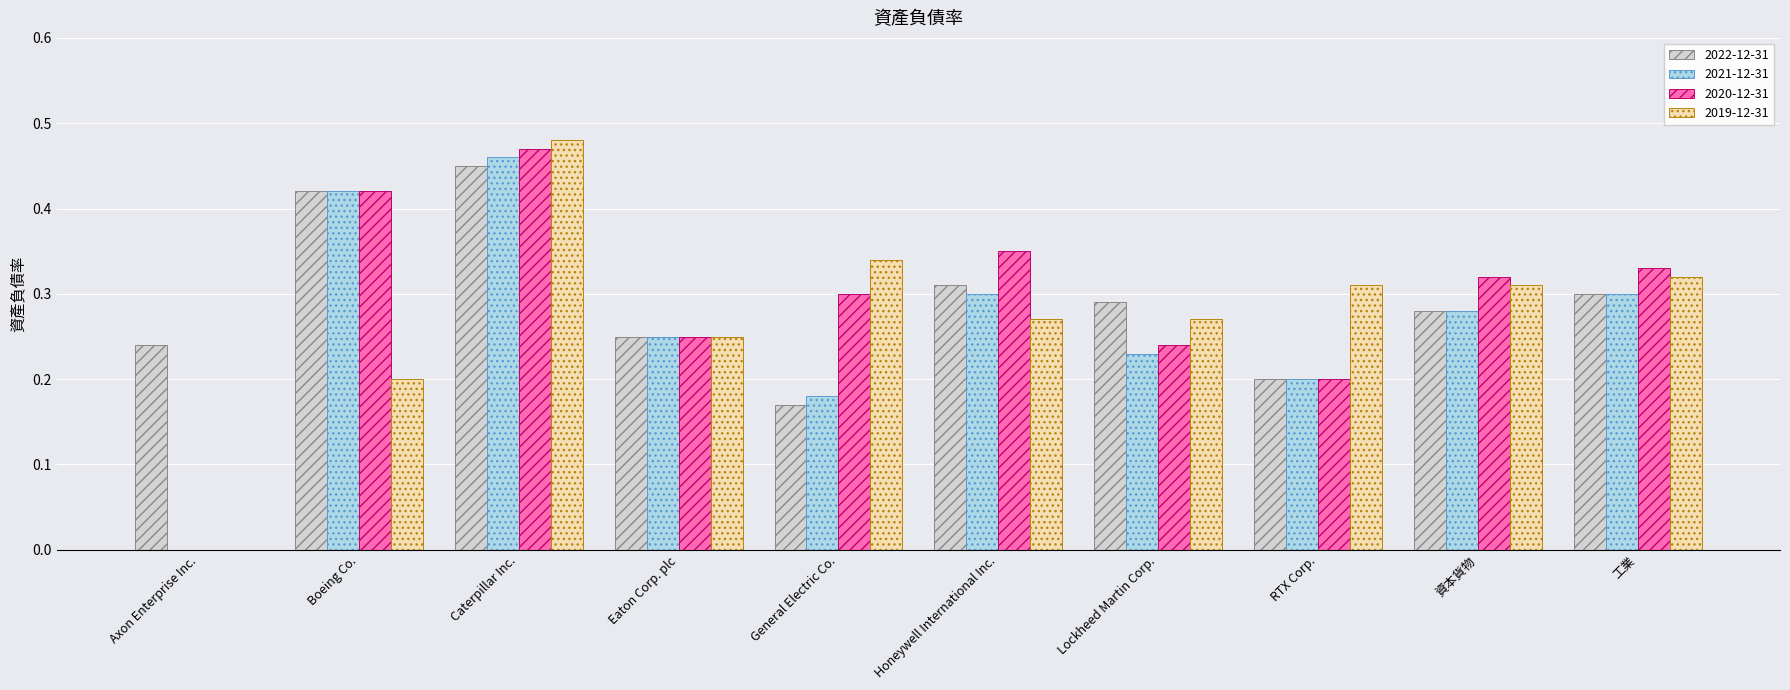

At which label is 2019-12-31 closest to 0?

Axon Enterprise Inc.